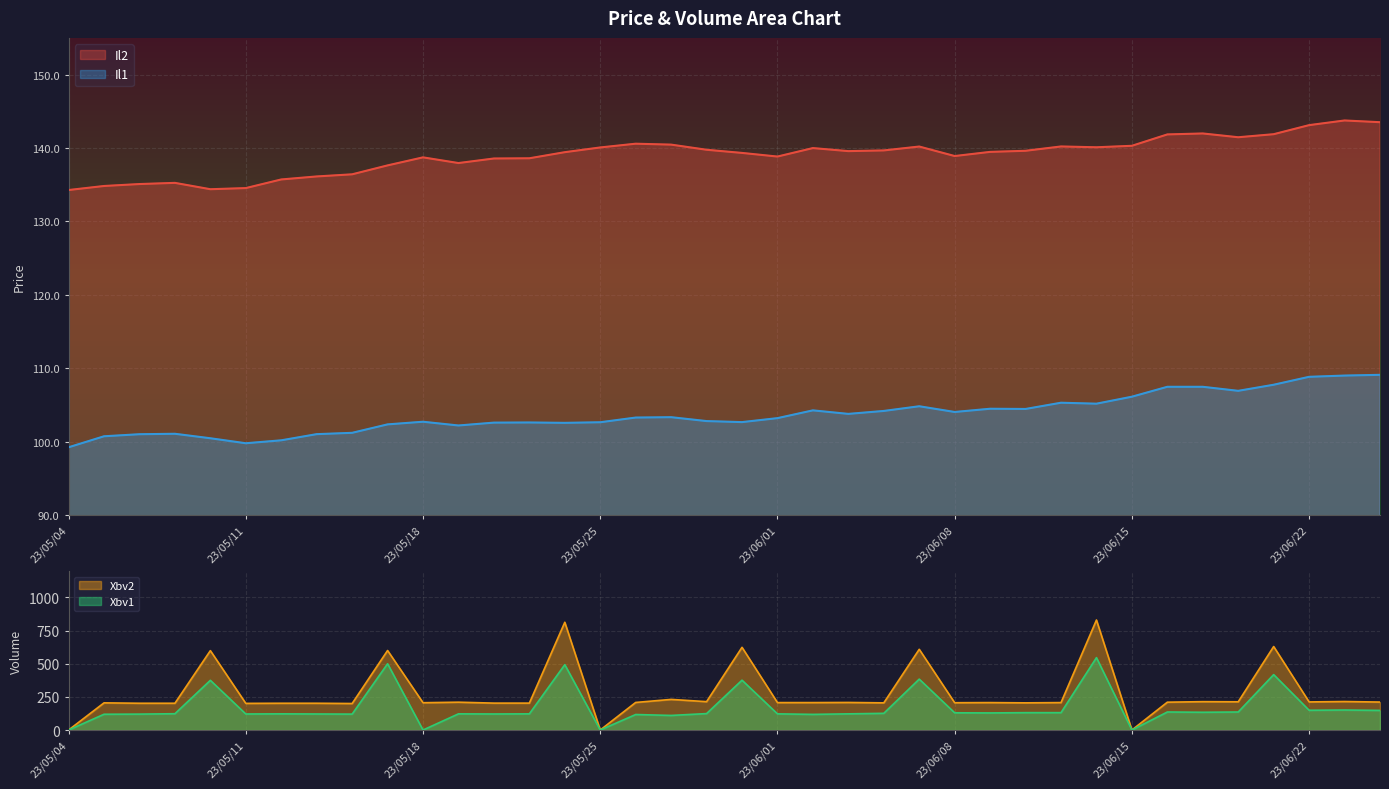

What is the label of the 7th point from the left?

23/05/12